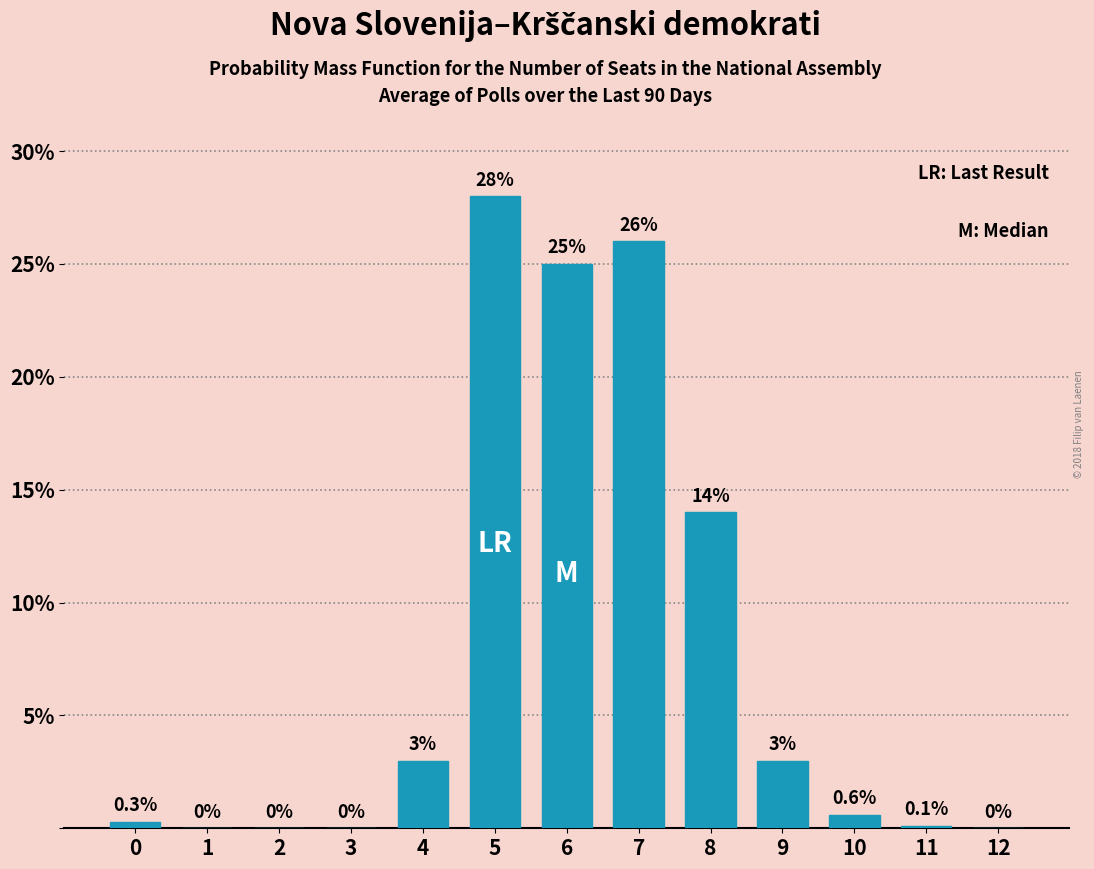

Reading right to left, transcribe all the data shown in this chart.

0.0	0.1	0.6	3.0	14.0	26.0	25.0	28.0	3.0	0.0	0.0	0.0	0.3